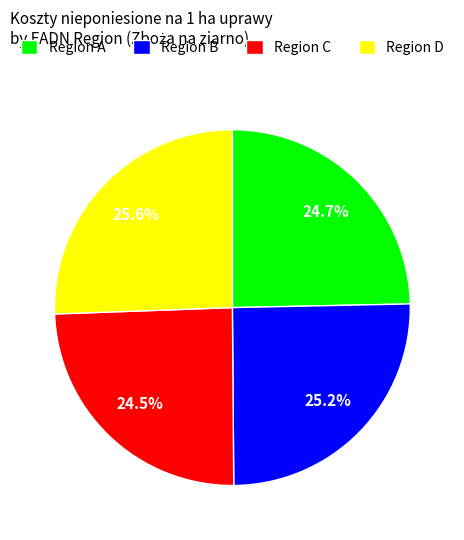

Approximately how many times larger is the value at Region C compared to Region A?

1.0